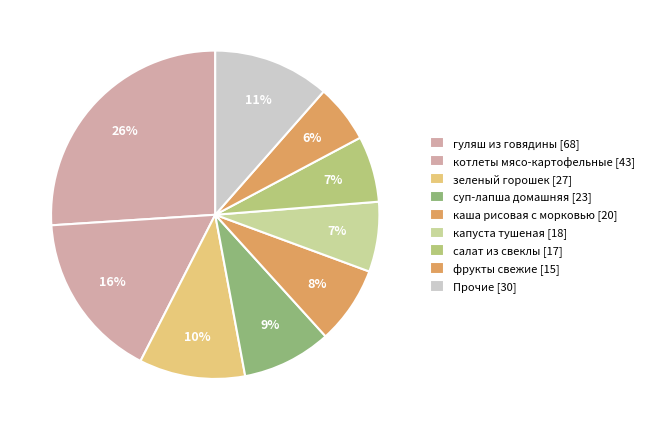

What is the largest slice in the pie chart?

гуляш из говядины